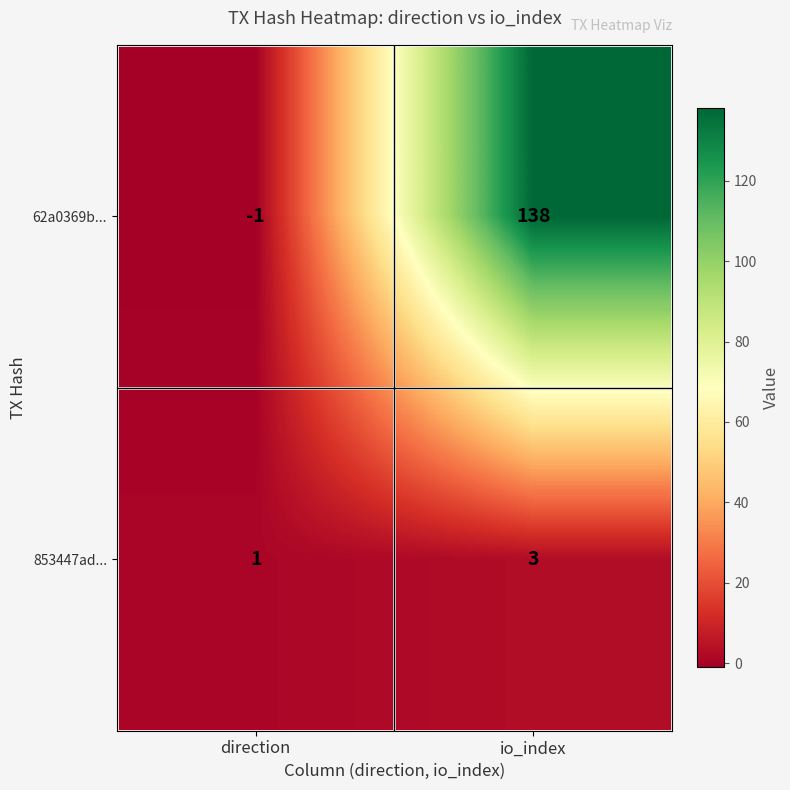

At which label is 853447ad... closest to 2?

direction